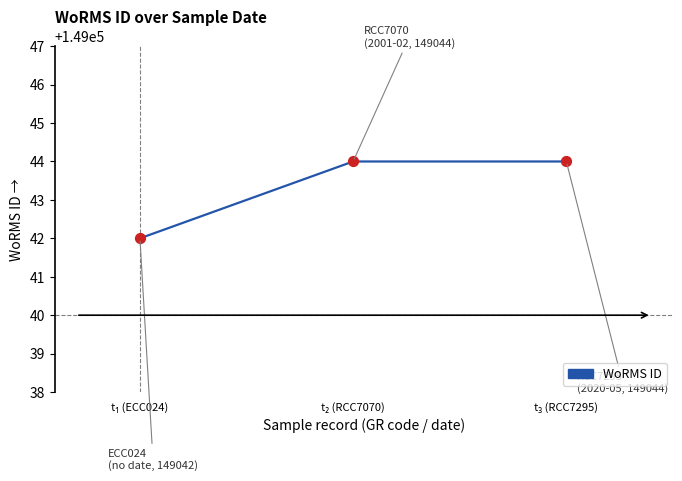

What is the minimum value shown in the chart?

149042